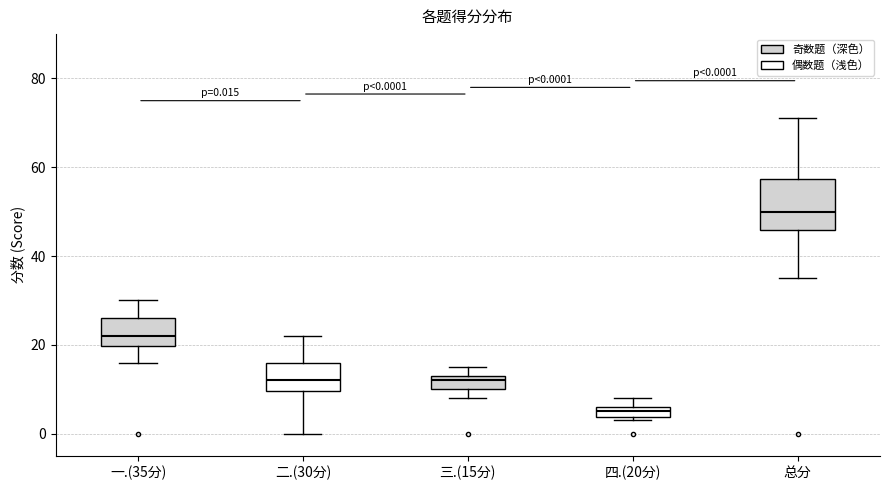

Which box has the lowest median line?

四.(20分)